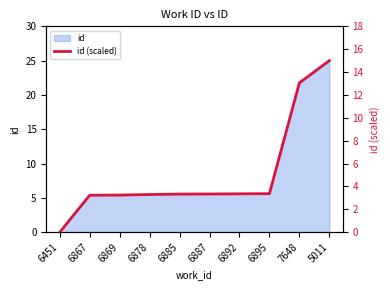

Where does the data first go above 3?

6867